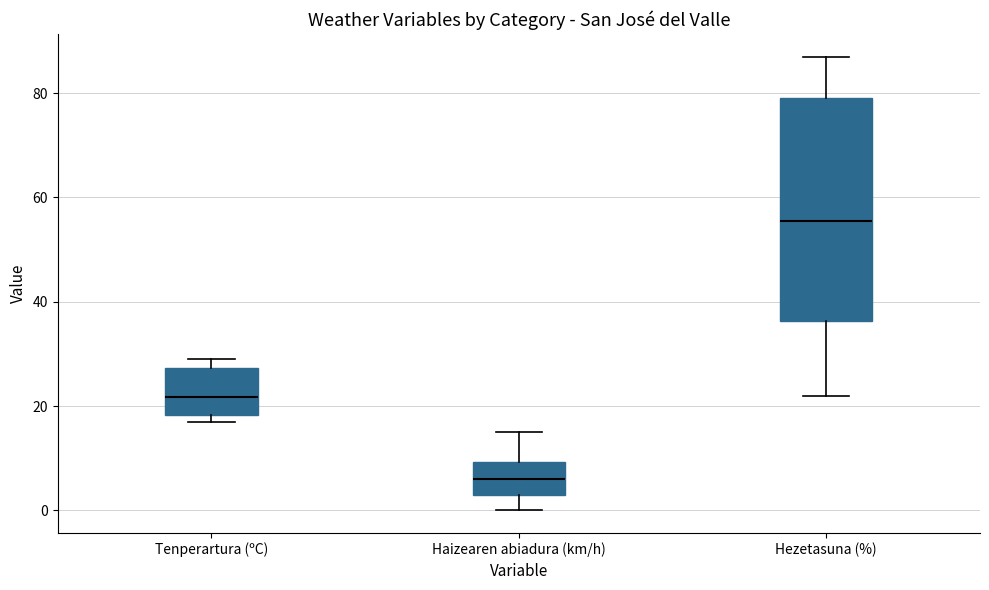

Reading left to right, read every box against the y-axis: the position of its median line, the range the box covers, and the ends of its whiskers. The values are not printed on the chart, so give them approximately, as read against the axis.

Tenperartura (ºC): median 22, box 18 to 28, whiskers 16 to 30
Haizearen abiadura (km/h): median 6, box 4 to 10, whiskers 0 to 16
Hezetasuna (%): median 56, box 36 to 80, whiskers 22 to 88